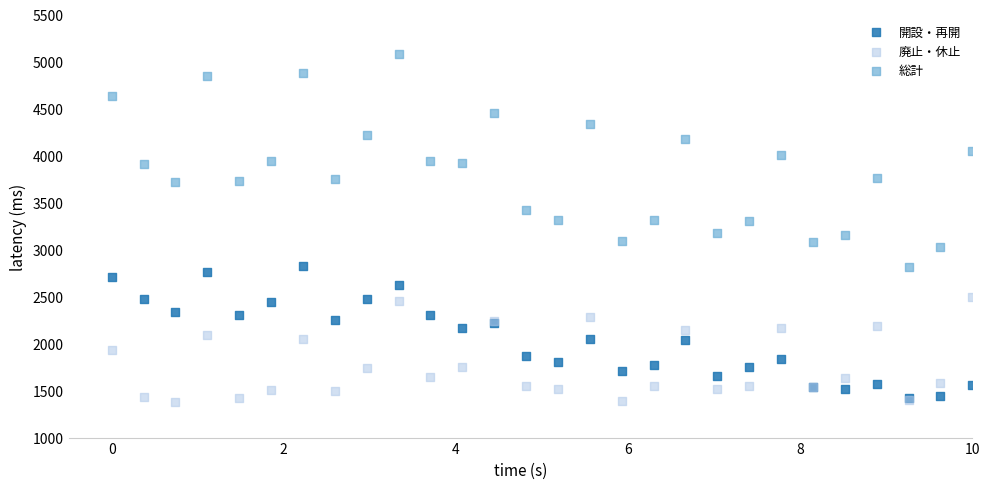

Which series reaches the maximum Y coordinate?

総計